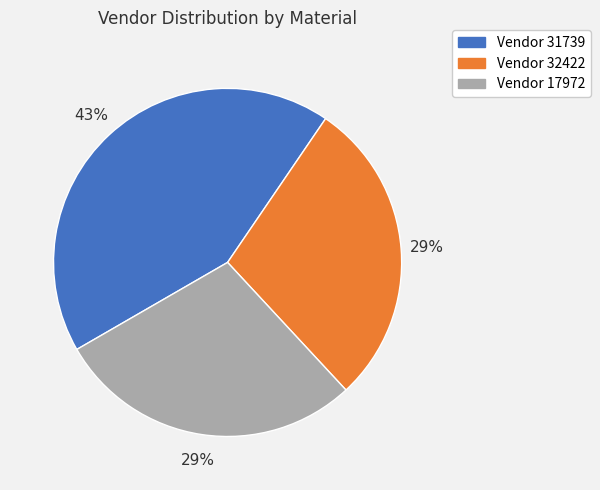

Is there any slice that represents more than half of the pie?

No